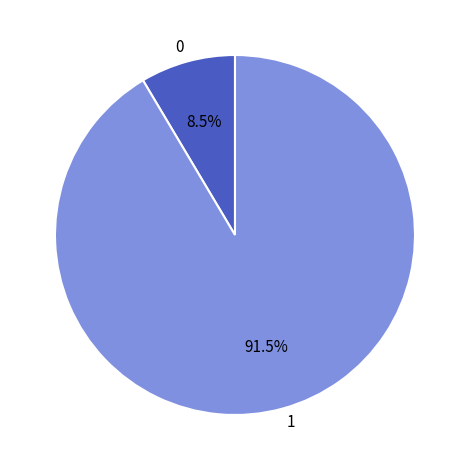

Rank the categories by value from highest to lowest.

1, 0